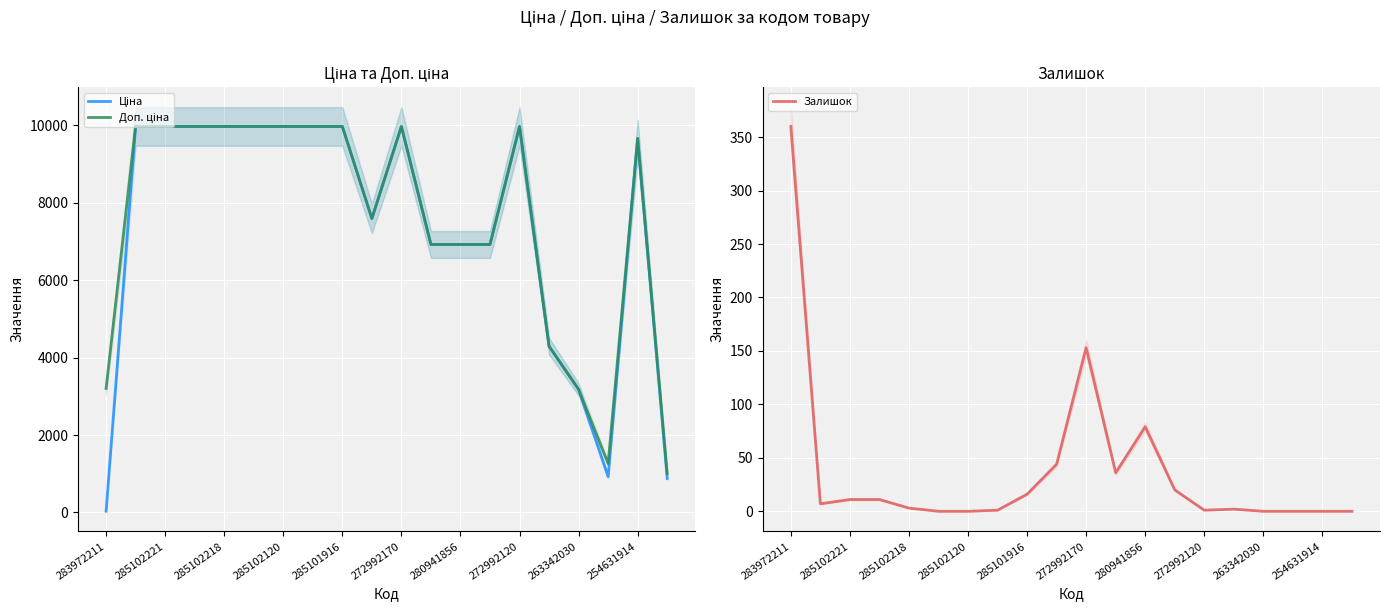

What value does the Доп. ціна series have at 19?

1006.6